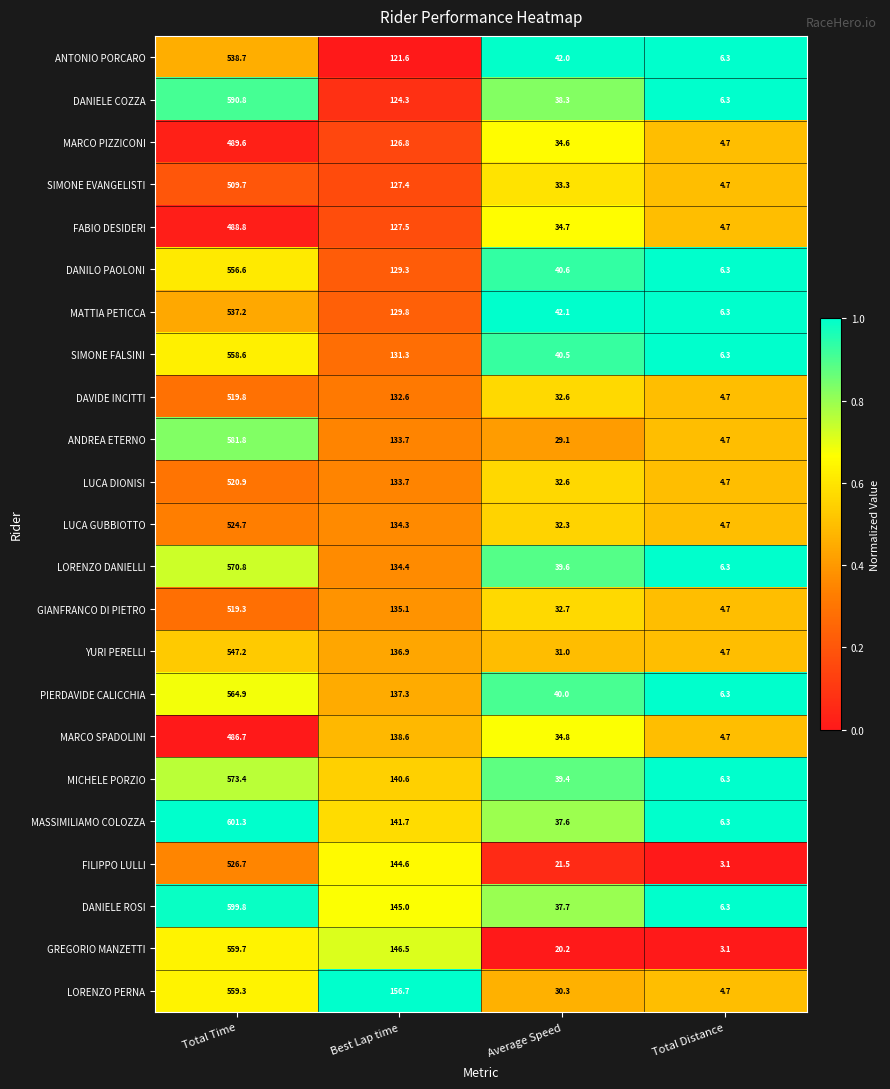

List the series in order of their peak value, highest first.

MASSIMILIAMO COLOZZA, DANIELE ROSI, DANIELE COZZA, ANDREA ETERNO, MICHELE PORZIO, LORENZO DANIELLI, PIERDAVIDE CALICCHIA, GREGORIO MANZETTI, LORENZO PERNA, SIMONE FALSINI, DANILO PAOLONI, YURI PERELLI, ANTONIO PORCARO, MATTIA PETICCA, FILIPPO LULLI, LUCA GUBBIOTTO, LUCA DIONISI, DAVIDE INCITTI, GIANFRANCO DI PIETRO, SIMONE EVANGELISTI, MARCO PIZZICONI, FABIO DESIDERI, MARCO SPADOLINI